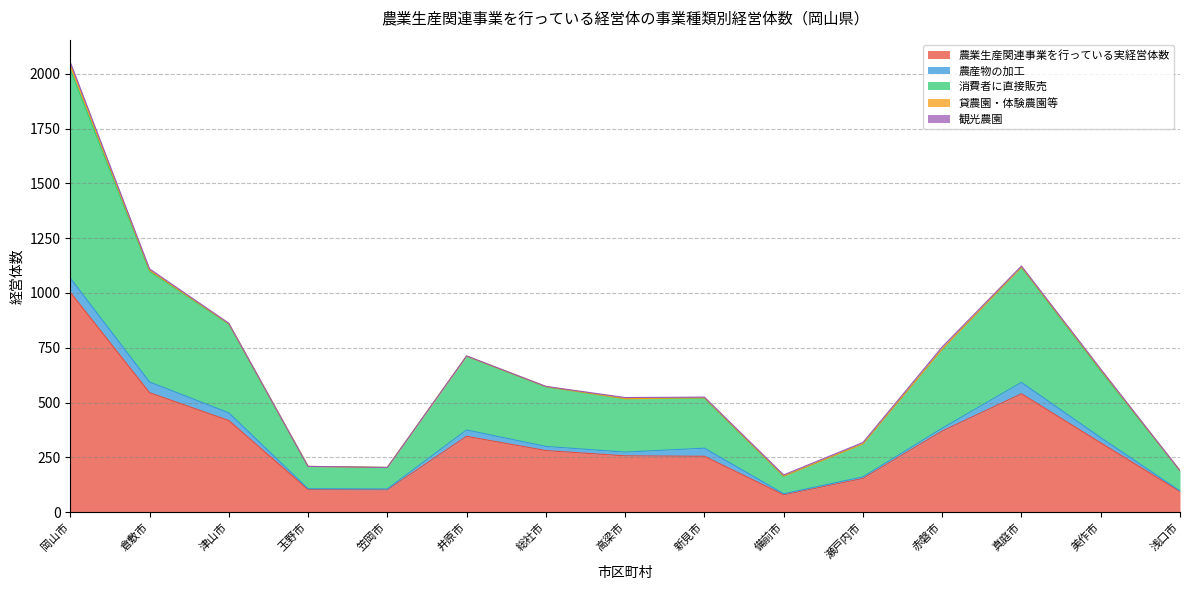

What is the sum of the 観光農園 values at 浅口市 and 赤磐市?

11